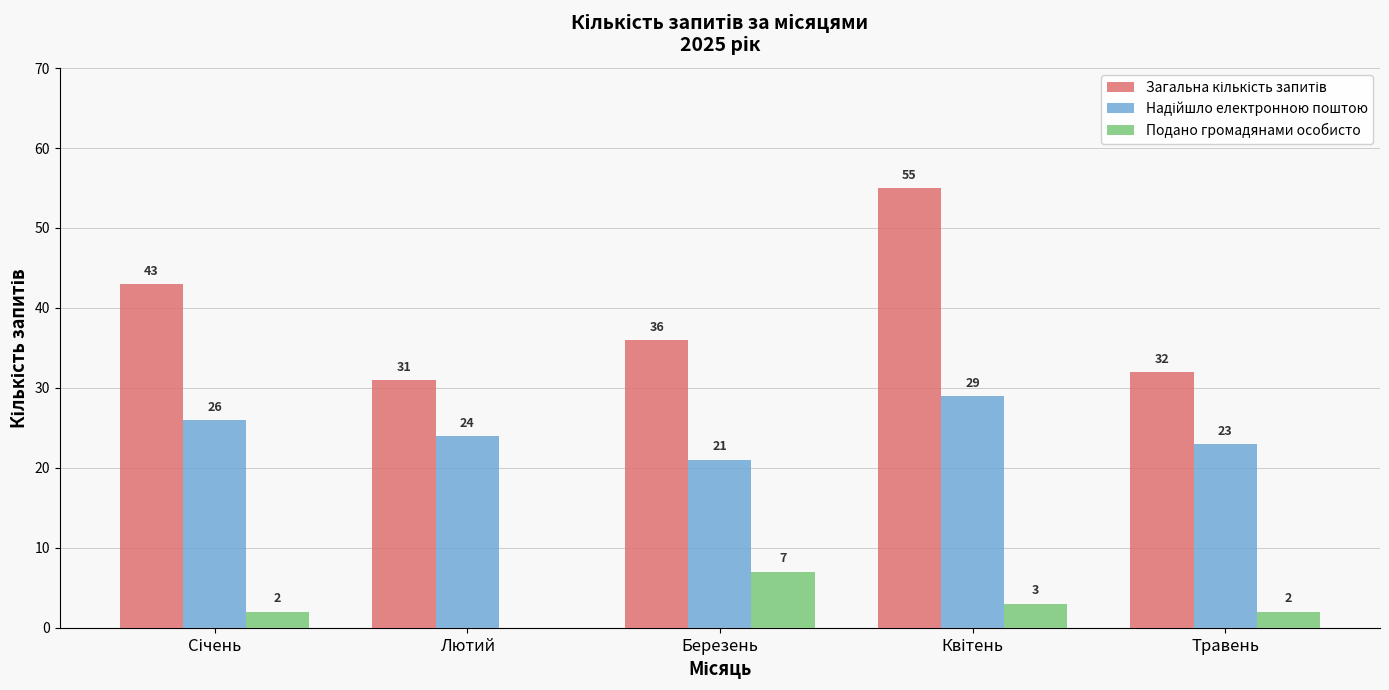

What is the sum of all Подано громадянами особисто values?

14